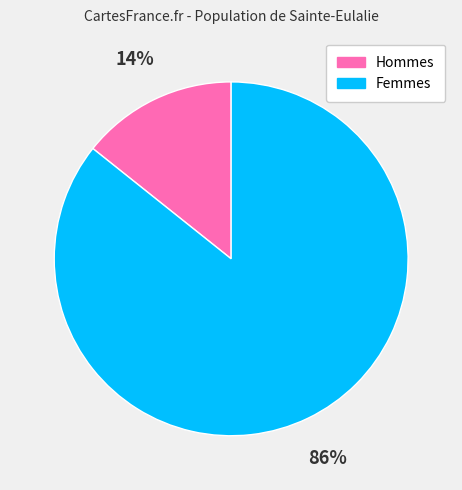

The Femmes slice represents 99% of the pie. True or false?

False